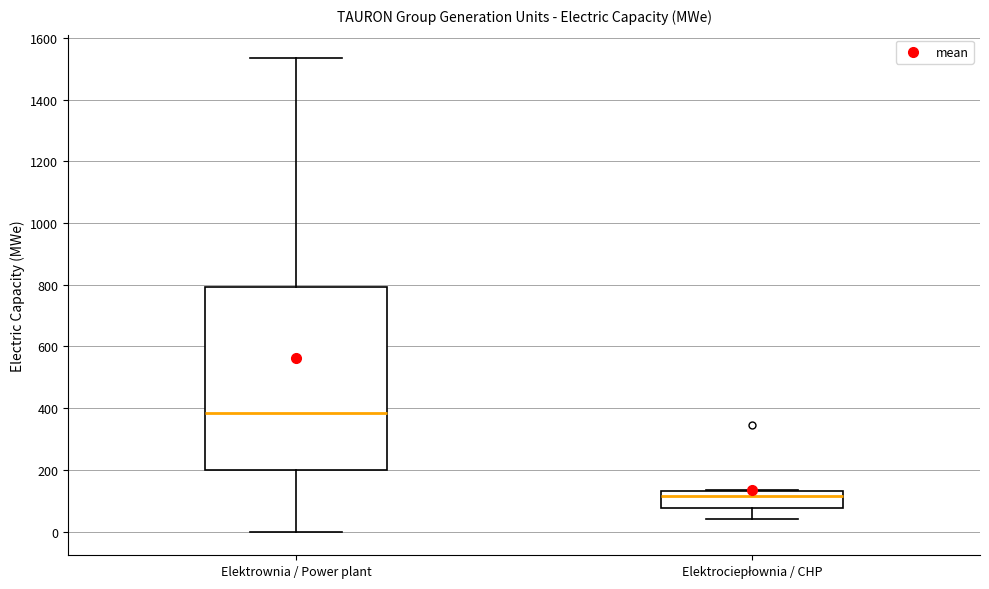

Which box has the lowest median line?

Elektrociepłownia / CHP